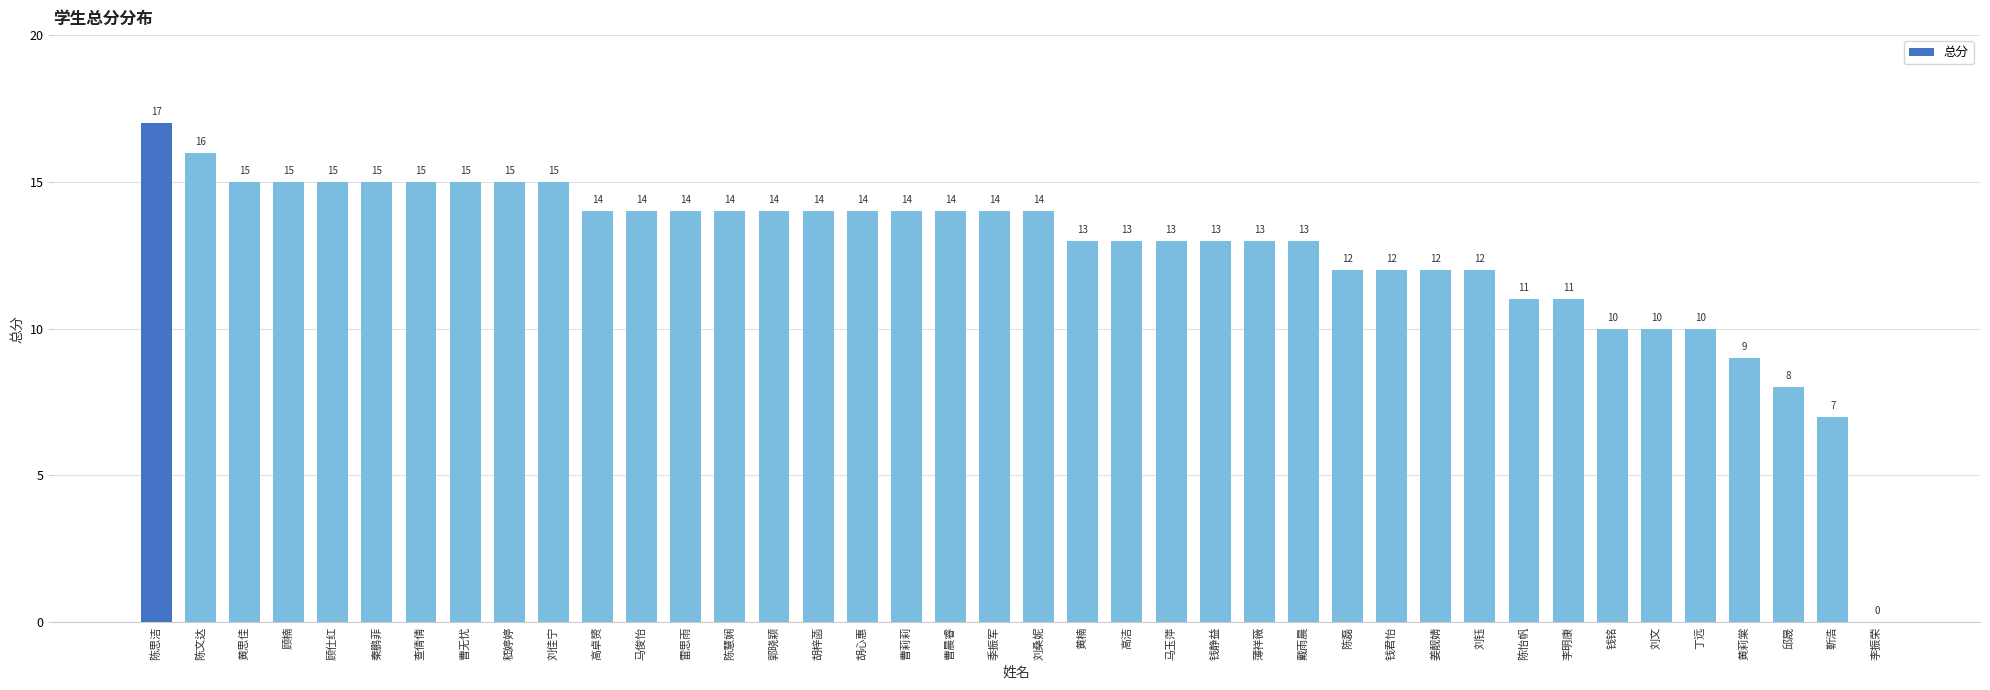

Which has a higher value, 李明康 or 胡心惠?

胡心惠